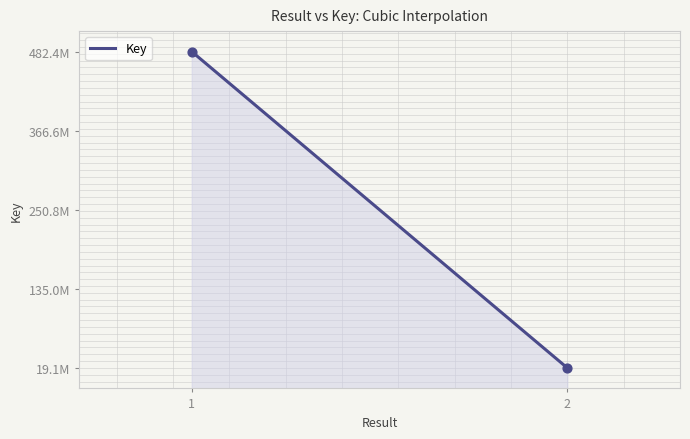

What is the ratio of the value at 1 to the value at 2?

25.1